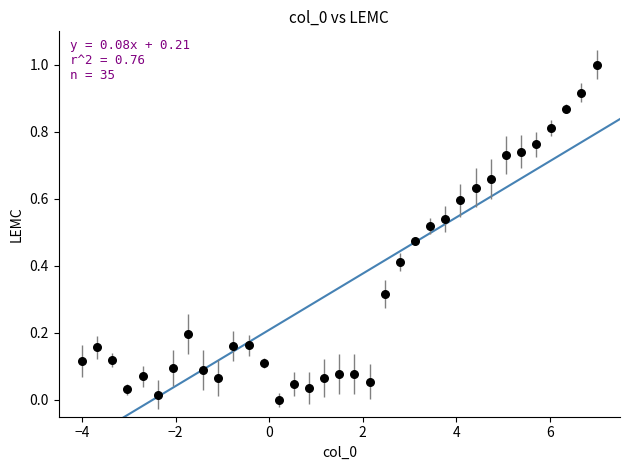

What is the range of Y values (max minus min)?

1.0